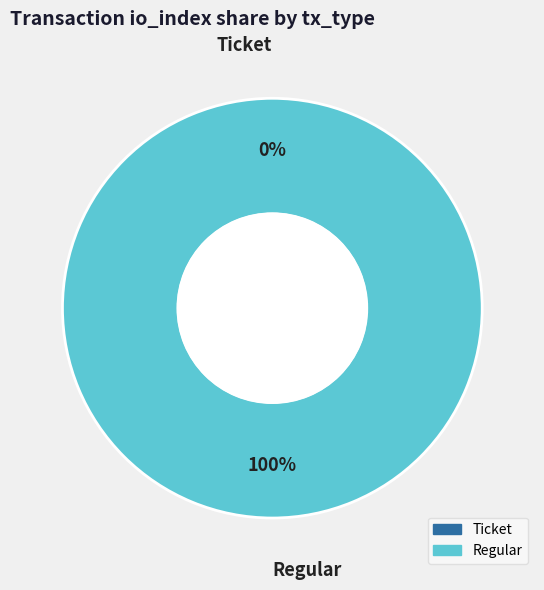

Rank the categories by value from lowest to highest.

Ticket, Regular